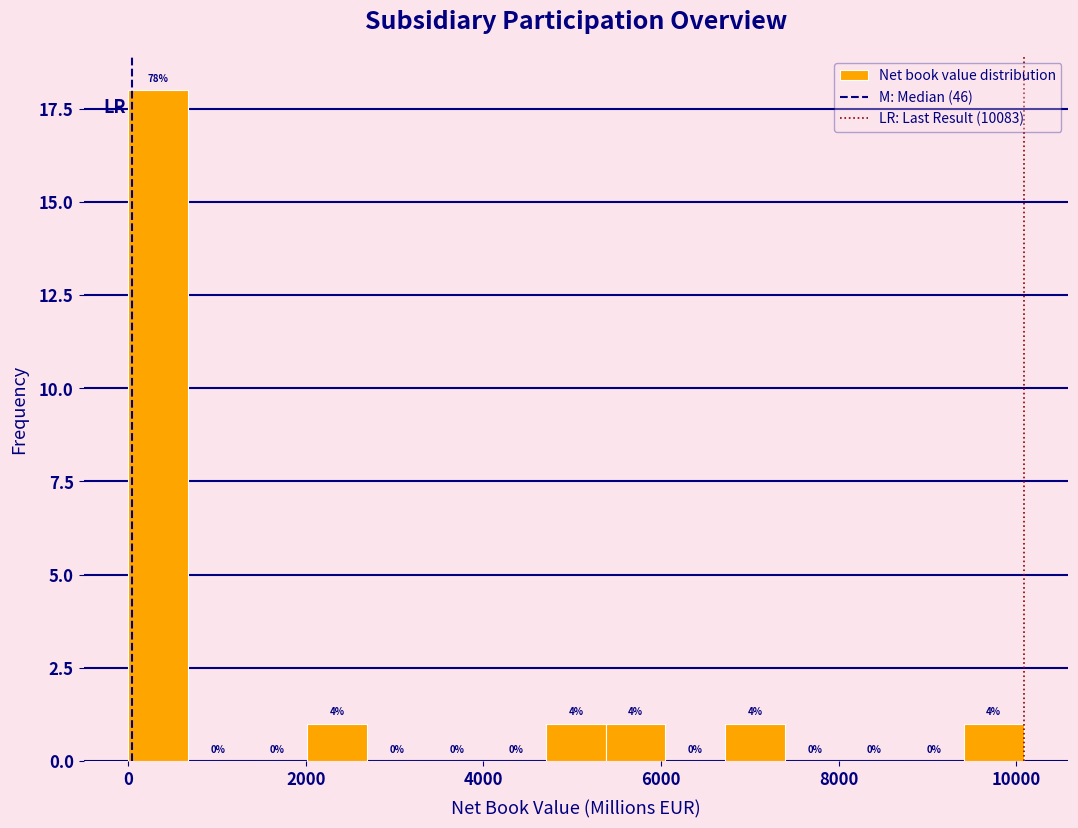

Around what value on the x-axis is the tallest bar? Give the approximate position of its centre, as read against the axis.

400